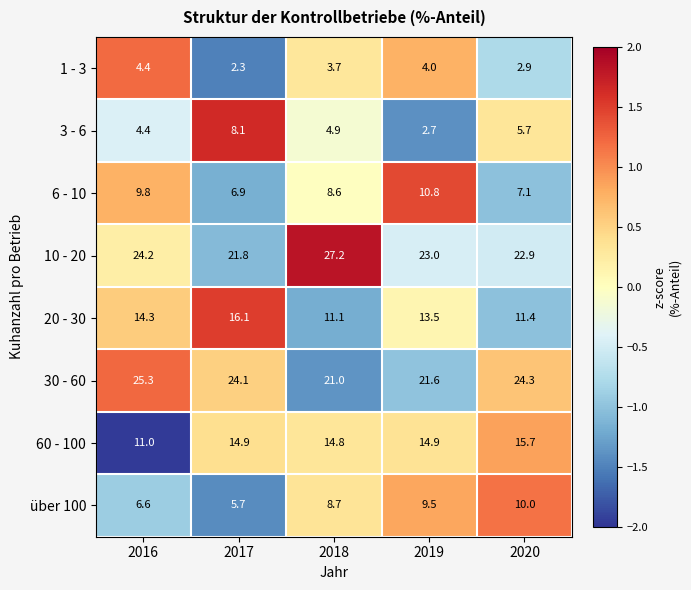

Which series changed the most between 2016 and 2020?

60 - 100